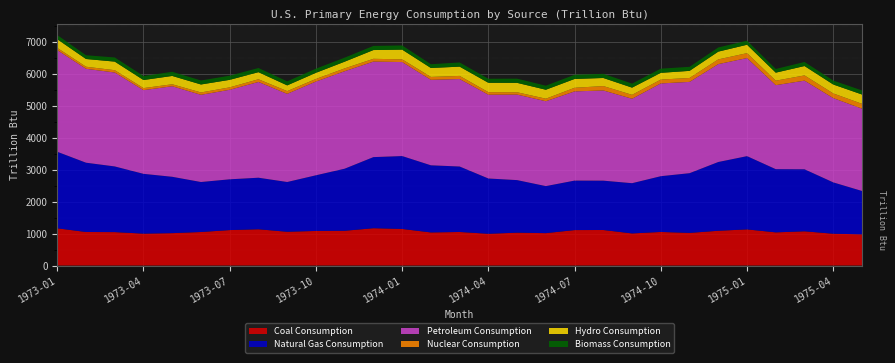

Reading left to right, transcribe all the data shown in this chart.

Coal Consumption: 1973-01=1166.2	1973-02=1050.6	1973-03=1046.9	1973-04=999.0	1973-05=1014.5	1973-06=1050.1	1973-07=1110.4	1973-08=1135.7	1973-09=1057.7	1973-10=1083.2	1973-11=1088.6	1973-12=1168.7	1974-01=1145.8	1974-02=1036.4	1974-03=1050.8	1974-04=995.0	1974-05=1029.2	1974-06=1014.4	1974-07=1110.4	1974-08=1112.6	1974-09=1005.5	1974-10=1051.7	1974-11=1022.0	1974-12=1089.0	1975-01=1131.7	1975-02=1038.8	1975-03=1072.0	1975-04=996.4	1975-05=976.6
Natural Gas Consumption: 1973-01=2397.3	1973-02=2170.6	1973-03=2057.3	1973-04=1873.5	1973-05=1765.3	1973-06=1566.2	1973-07=1590.7	1973-08=1615.2	1973-09=1559.1	1973-10=1743.9	1973-11=1945.0	1973-12=2227.8	1974-01=2283.5	1974-02=2103.3	1974-03=2051.1	1974-04=1731.6	1974-05=1646.6	1974-06=1473.5	1974-07=1550.3	1974-08=1546.2	1974-09=1573.9	1974-10=1746.9	1974-11=1870.8	1974-12=2154.5	1975-01=2295.2	1975-02=1979.7	1975-03=1943.0	1975-04=1608.1	1975-05=1359.0
Petroleum Consumption: 1973-01=3185.3	1973-02=2942.0	1973-03=2942.5	1973-04=2621.3	1973-05=2836.6	1973-06=2731.4	1973-07=2804.5	1973-08=2999.4	1973-09=2761.2	1973-10=2936.5	1973-11=3053.6	1973-12=2991.7	1974-01=2944.9	1974-02=2677.8	1974-03=2740.1	1974-04=2624.7	1974-05=2679.0	1974-06=2659.1	1974-07=2793.7	1974-08=2825.4	1974-09=2644.9	1974-10=2905.6	1974-11=2859.8	1974-12=3065.7	1975-01=3072.7	1975-02=2632.2	1975-03=2776.8	1975-04=2639.7	1975-05=2578.9
Nuclear Consumption: 1973-01=68.1	1973-02=64.6	1973-03=72.5	1973-04=64.1	1973-05=62.1	1973-06=74.0	1973-07=75.9	1973-08=84.9	1973-09=85.7	1973-10=82.0	1973-11=88.8	1973-12=87.6	1974-01=84.9	1974-02=90.6	1974-03=98.0	1974-04=79.6	1974-05=73.2	1974-06=79.0	1974-07=114.0	1974-08=137.7	1974-09=122.9	1974-10=121.2	1974-11=122.8	1974-12=148.3	1975-01=153.5	1975-02=140.2	1975-03=163.9	1975-04=146.8	1975-05=151.6
Hydro Consumption: 1973-01=272.7	1973-02=242.2	1973-03=268.8	1973-04=253.2	1973-05=260.8	1973-06=249.9	1973-07=235.7	1973-08=222.1	1973-09=179.7	1973-10=191.7	1973-11=210.3	1973-12=274.4	1974-01=304.5	1974-02=279.9	1974-03=290.6	1974-04=293.7	1974-05=294.8	1974-06=280.7	1974-07=276.8	1974-08=253.2	1974-09=225.3	1974-10=211.0	1974-11=222.7	1974-12=243.4	1975-01=263.4	1975-02=251.3	1975-03=294.0	1975-04=279.9	1975-05=291.5
Biomass Consumption: 1973-01=129.8	1973-02=117.3	1973-03=129.9	1973-04=125.6	1973-05=129.8	1973-06=125.6	1973-07=129.8	1973-08=129.9	1973-09=125.8	1973-10=130.0	1973-11=125.6	1973-12=129.8	1974-01=130.8	1974-02=118.1	1974-03=130.7	1974-04=126.6	1974-05=130.8	1974-06=126.6	1974-07=130.8	1974-08=130.8	1974-09=126.6	1974-10=130.7	1974-11=126.5	1974-12=130.7	1975-01=127.3	1975-02=114.9	1975-03=127.3	1975-04=123.1	1975-05=127.3